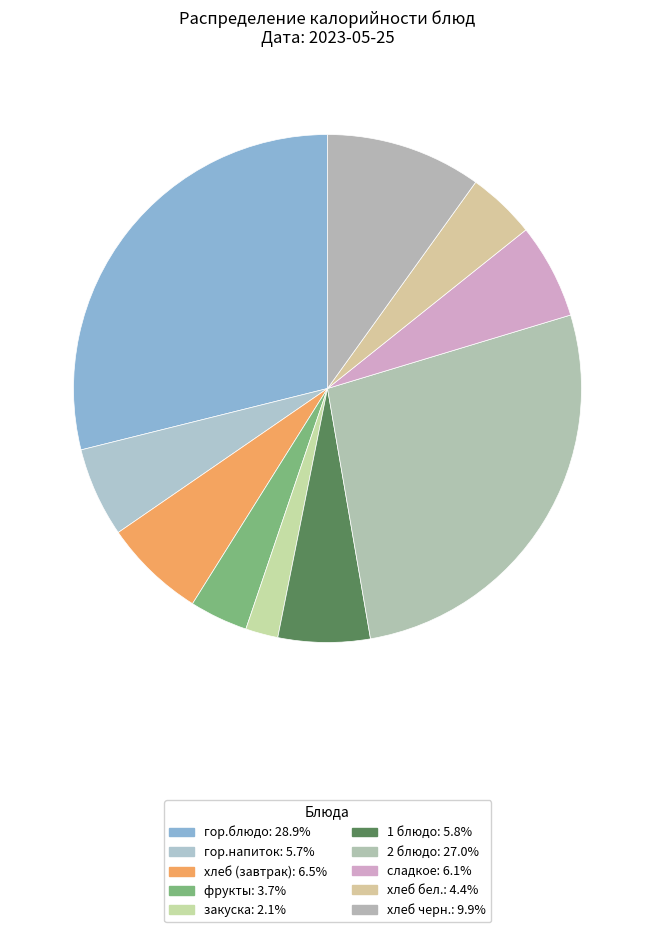

How many slices are in this pie chart?

10